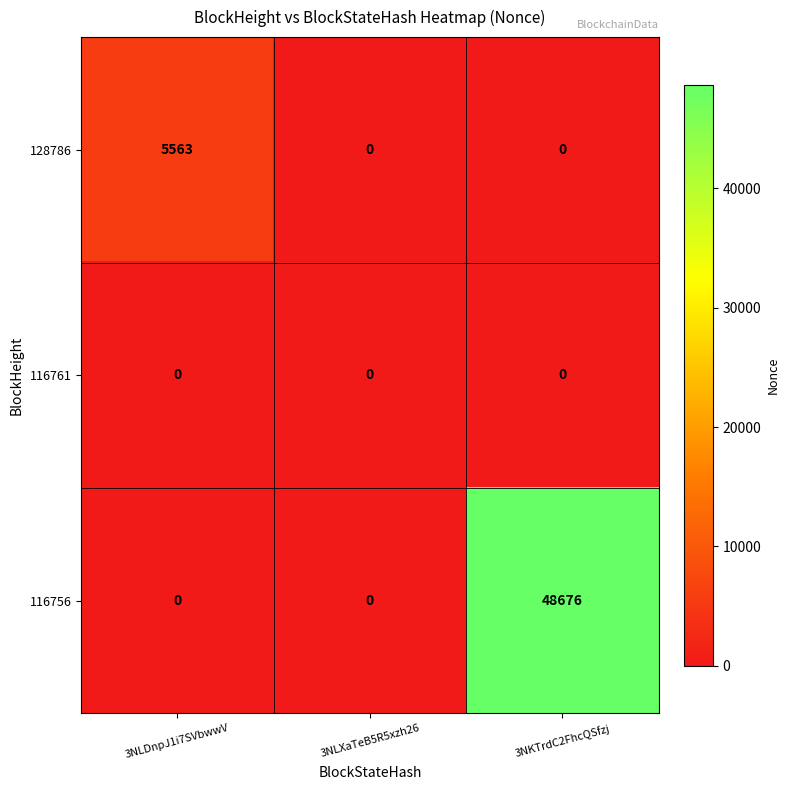

Which label corresponds to the largest value in the chart?

3NKTrdC2FhcQSfzj